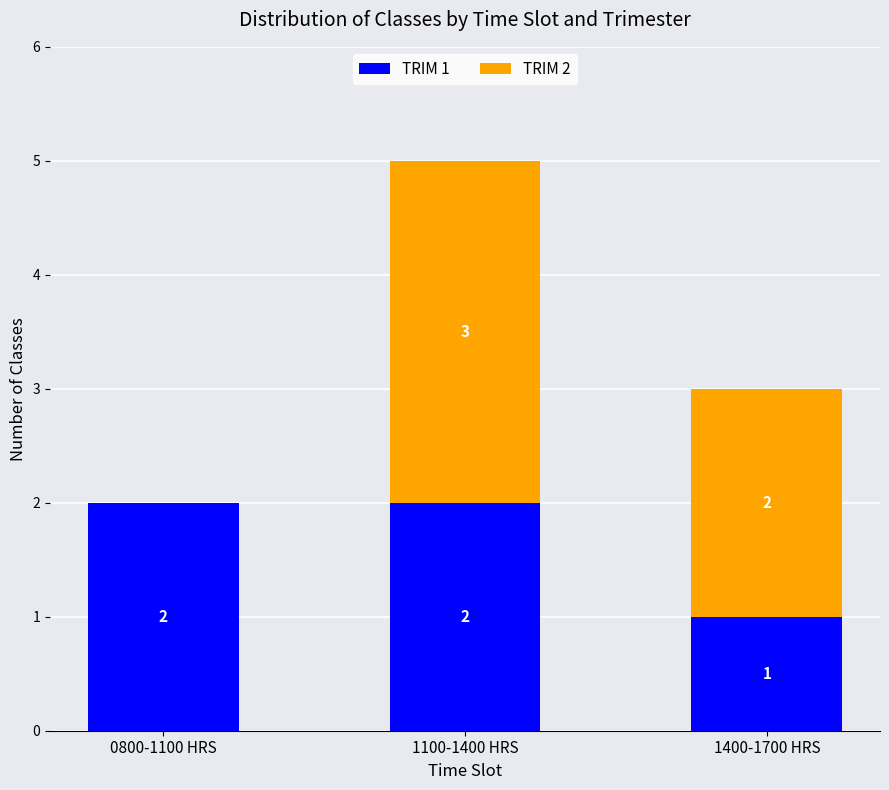

Where is TRIM 1 nearest to the value 1?

1400-1700 HRS